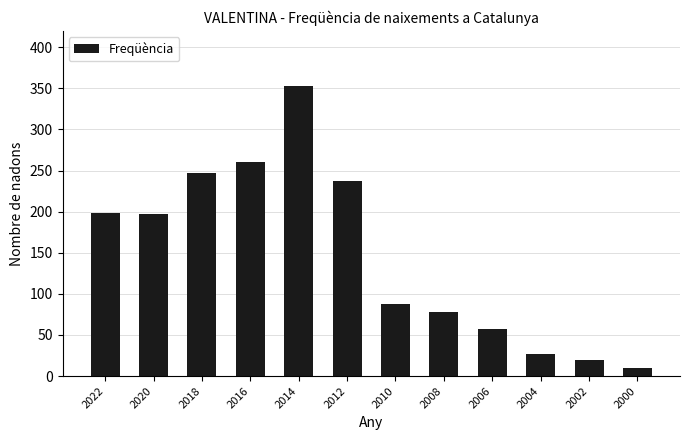

Read the value at 2014.

353